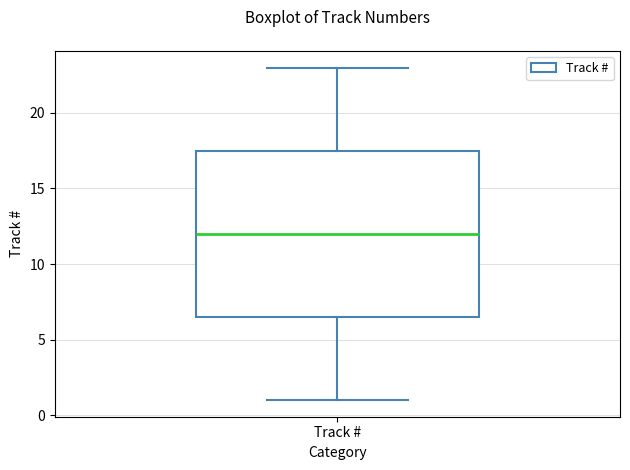

Where is the upper edge of the box for Track # on the y-axis? The values are not printed on the chart, so give them approximately, as read against the axis.

17.5